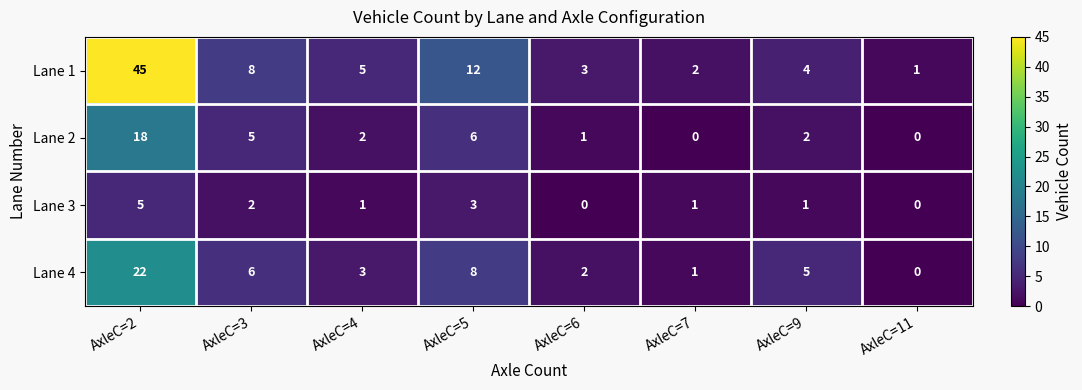

What is the difference between the Lane 1 values at AxleC=9 and AxleC=11?

3